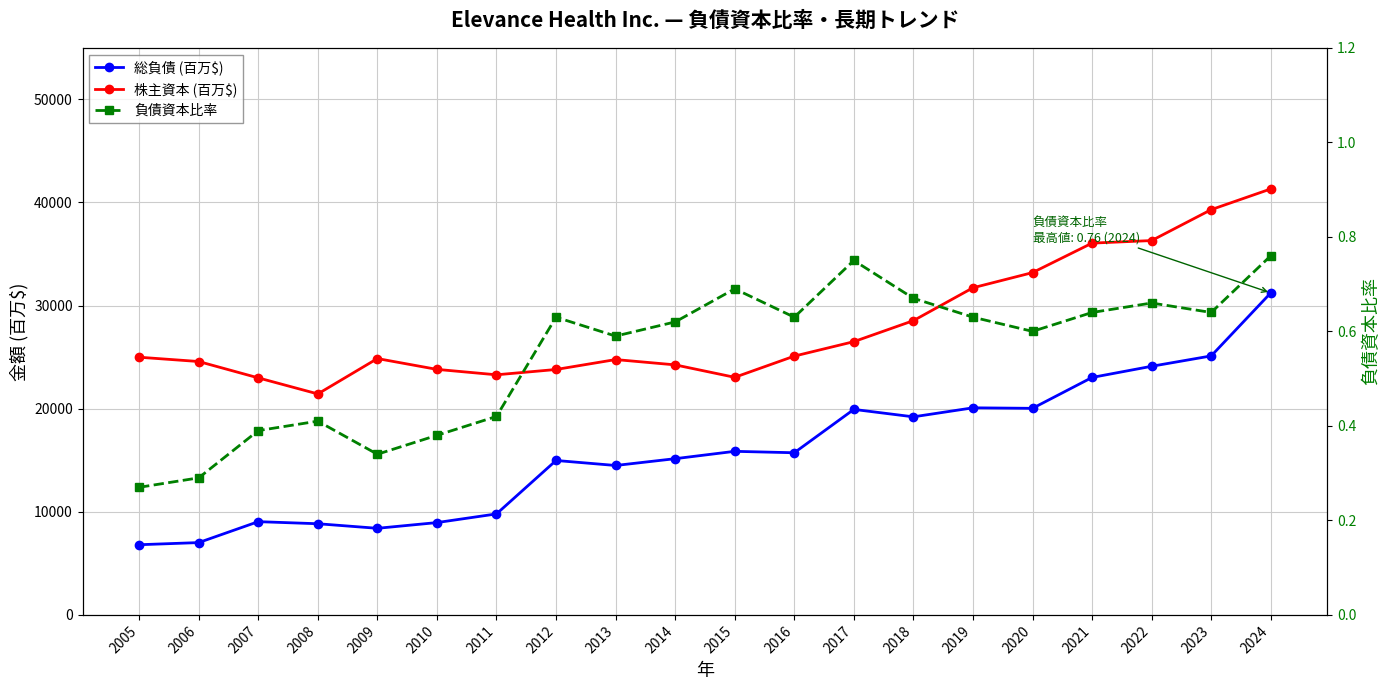

Which series changed the most between 2017 and 2018?

株主資本 (百万$)